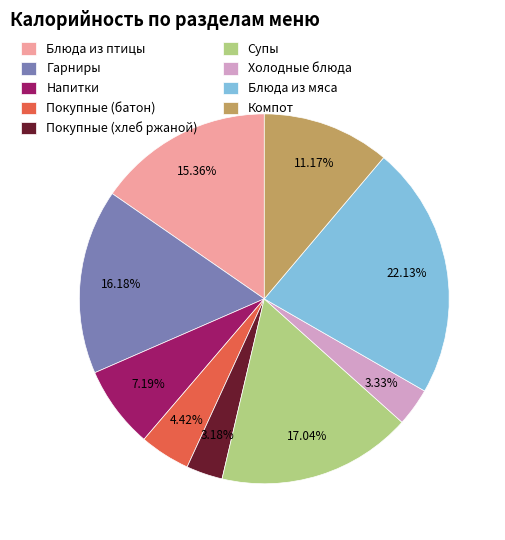

Between Блюда из птицы and Холодные блюда, which is larger?

Блюда из птицы